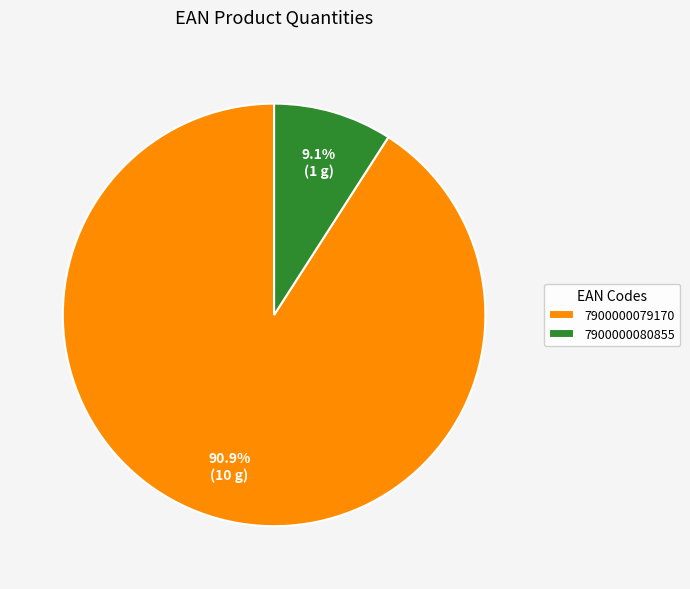

To the nearest percent, what is the average slice percentage?

50%